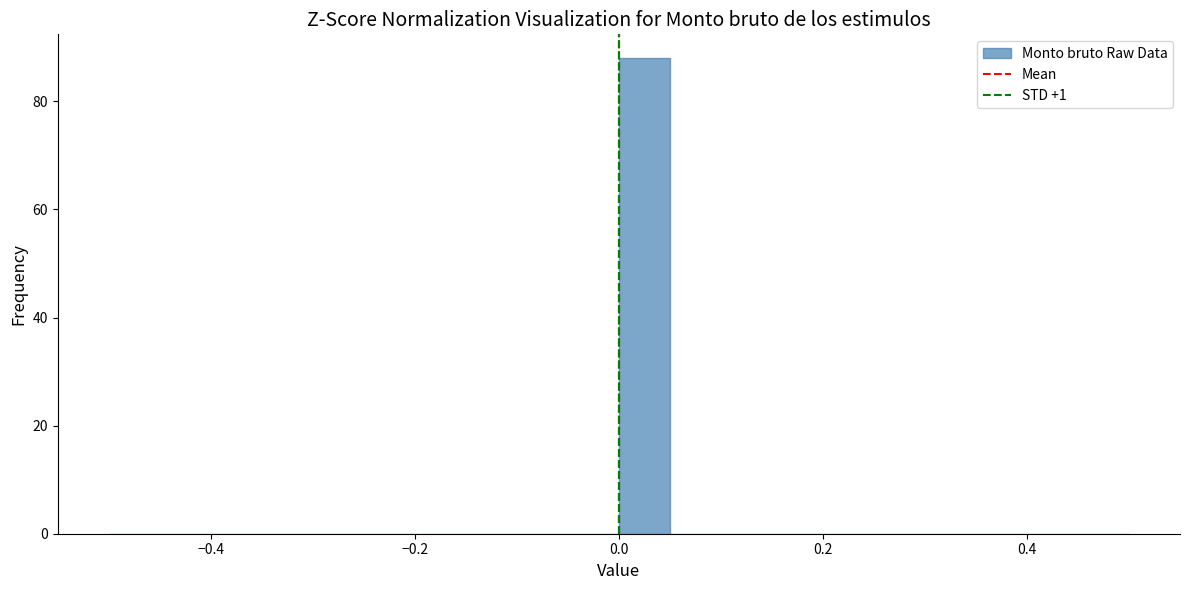

Around what value on the x-axis is the tallest bar? Give the approximate position of its centre, as read against the axis.

0.02